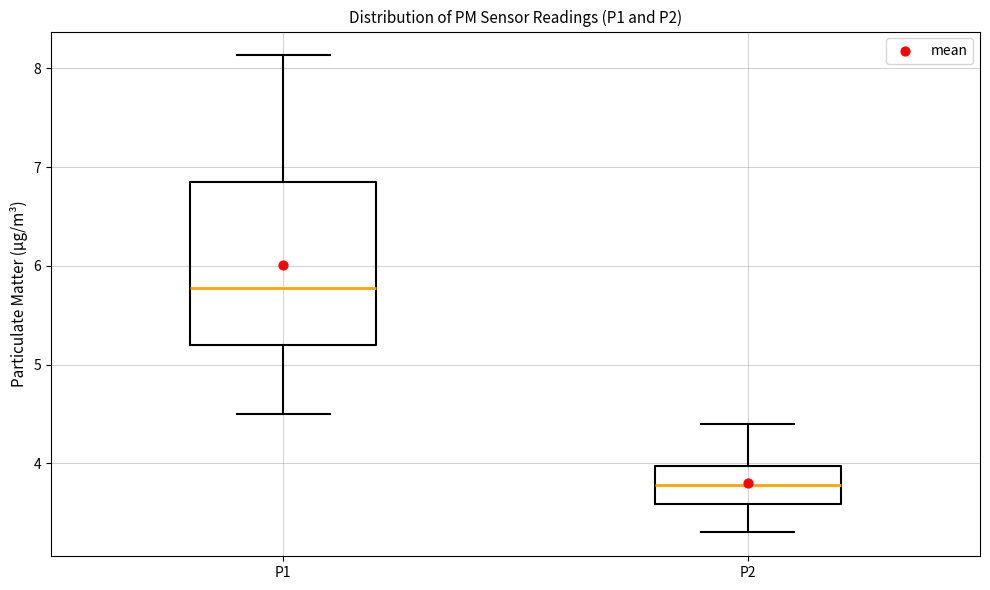

Reading left to right, read every box against the y-axis: the position of its median line, the range the box covers, and the ends of its whiskers. The values are not printed on the chart, so give them approximately, as read against the axis.

P1: median 5.8, box 5.2 to 6.8, whiskers 4.5 to 8.1
P2: median 3.8, box 3.6 to 4.0, whiskers 3.3 to 4.4